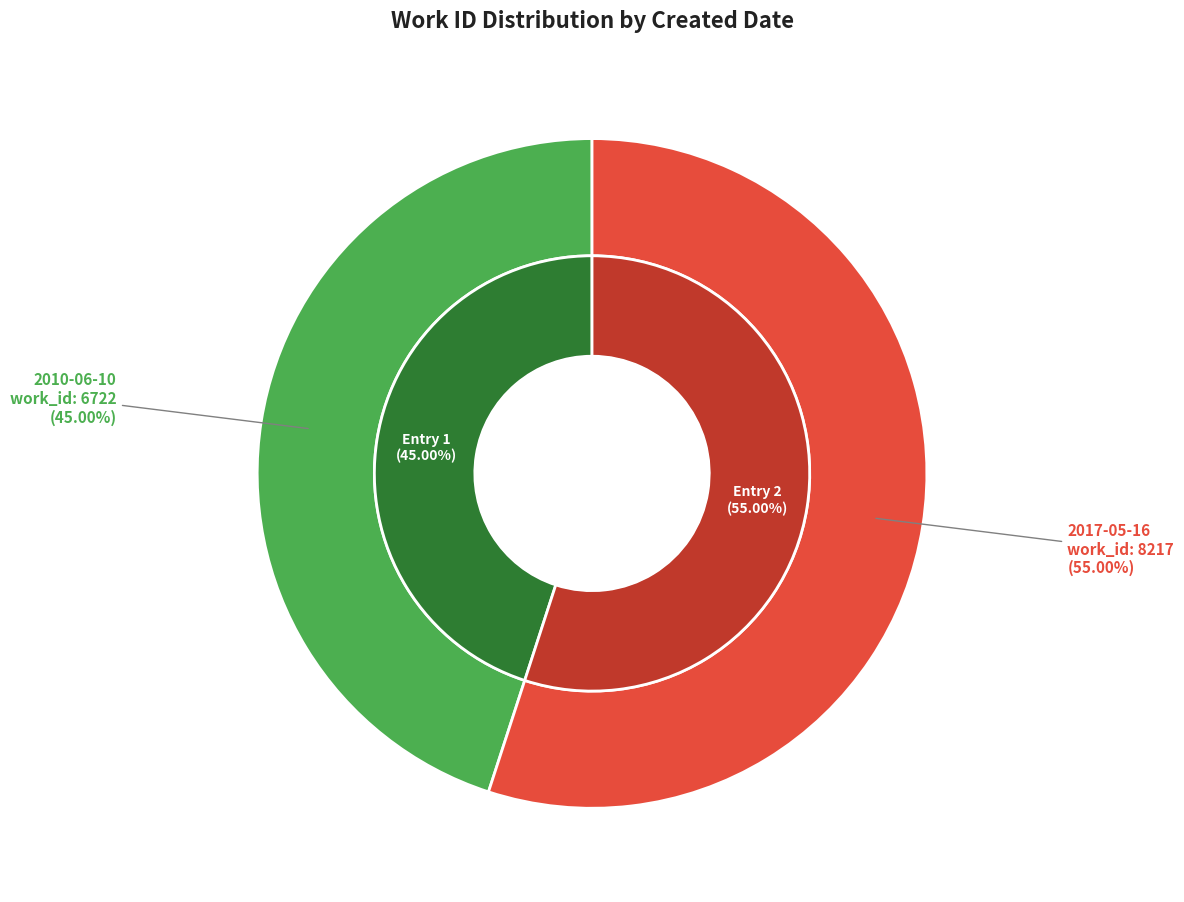

What is the change in value from 2010-06-10 to 2017-05-16?

+1495